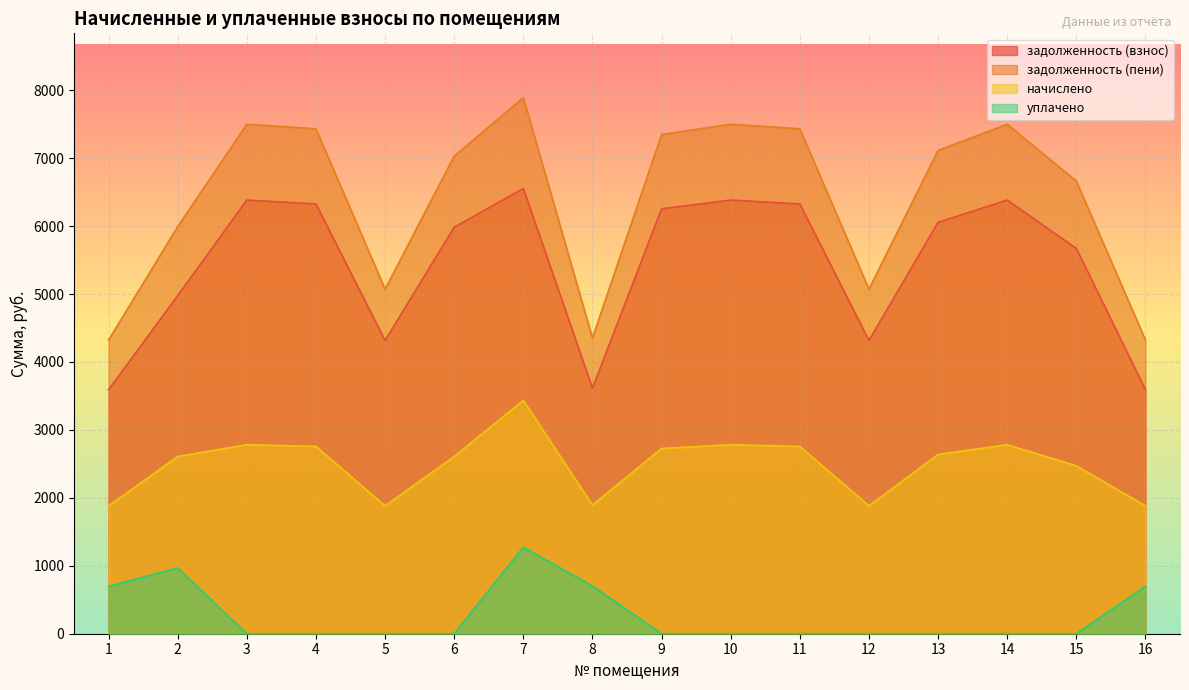

Reading right to left, extract all data points from this chart.

задолженность (взнос): 16=3590.8	15=5670.9	14=6383.3	13=6055.6	12=4317.2	11=6326.3	10=6383.3	9=6255.0	8=3614.5	7=6553.6	6=5984.3	5=4317.2	4=6326.3	3=6383.3	2=4977.4	1=3590.8
задолженность (пени): 16=4323.5	15=6662.6	14=7499.6	13=7114.5	12=5072.2	11=7432.6	10=7499.6	9=7348.9	8=4352.0	7=7890.7	6=7030.8	5=5072.2	4=7432.6	3=7499.6	2=5993.0	1=4323.5
начислено: 16=1881.6	15=2471.6	14=2782.1	13=2639.2	12=1881.6	11=2757.2	10=2782.1	9=2726.2	8=1894.0	7=3434.1	6=2608.2	5=1881.6	4=2757.2	3=2782.1	2=2608.2	1=1881.6
уплачено: 16=698.2	15=0.0	14=0.0	13=0.0	12=0.0	11=0.0	10=0.0	9=0.0	8=702.8	7=1274.3	6=0.0	5=0.0	4=0.0	3=0.0	2=967.8	1=698.2